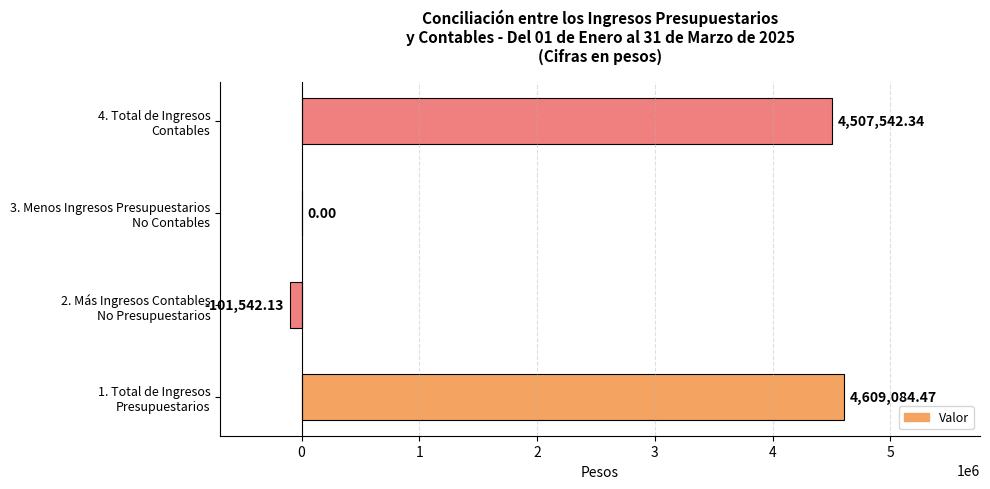

What is the smallest value displayed?

-101542.1